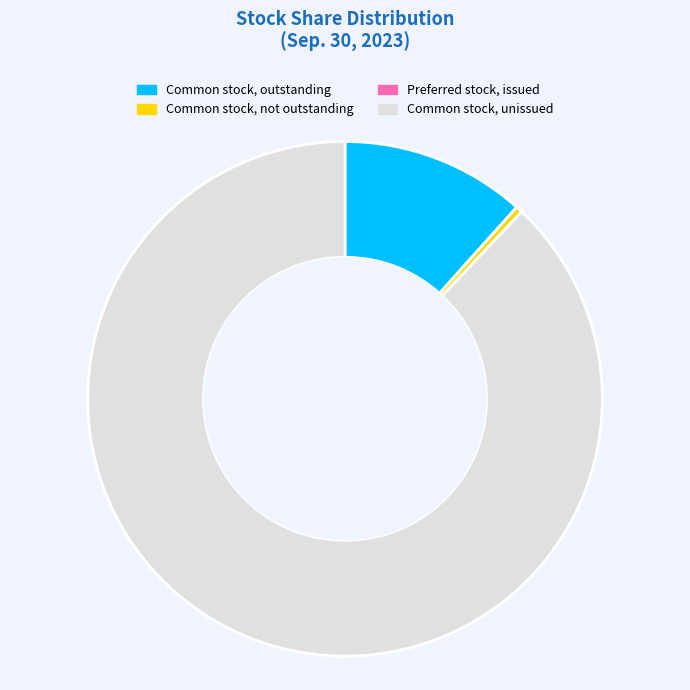

Does any single category account for the majority?

Yes